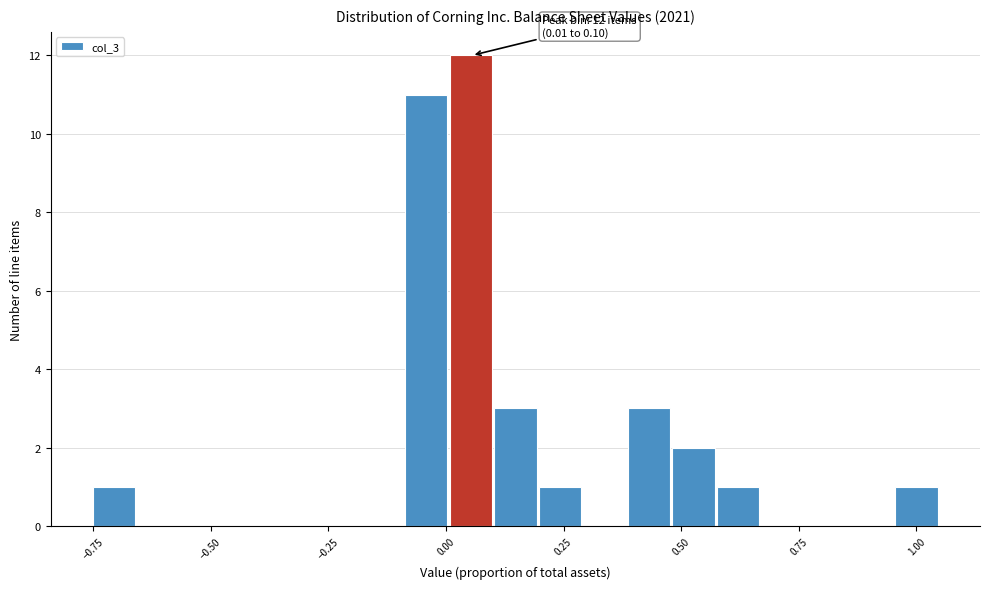

Read against the x-axis, roughly where is the centre of the tallest bar?

0.05